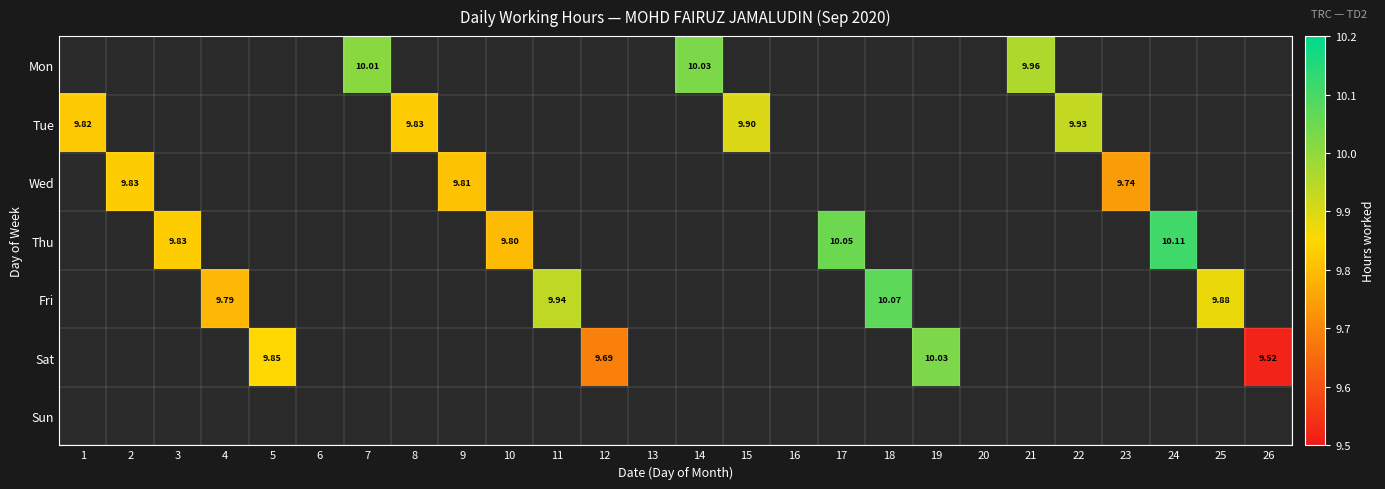

Count the number of categories in the chart.

26